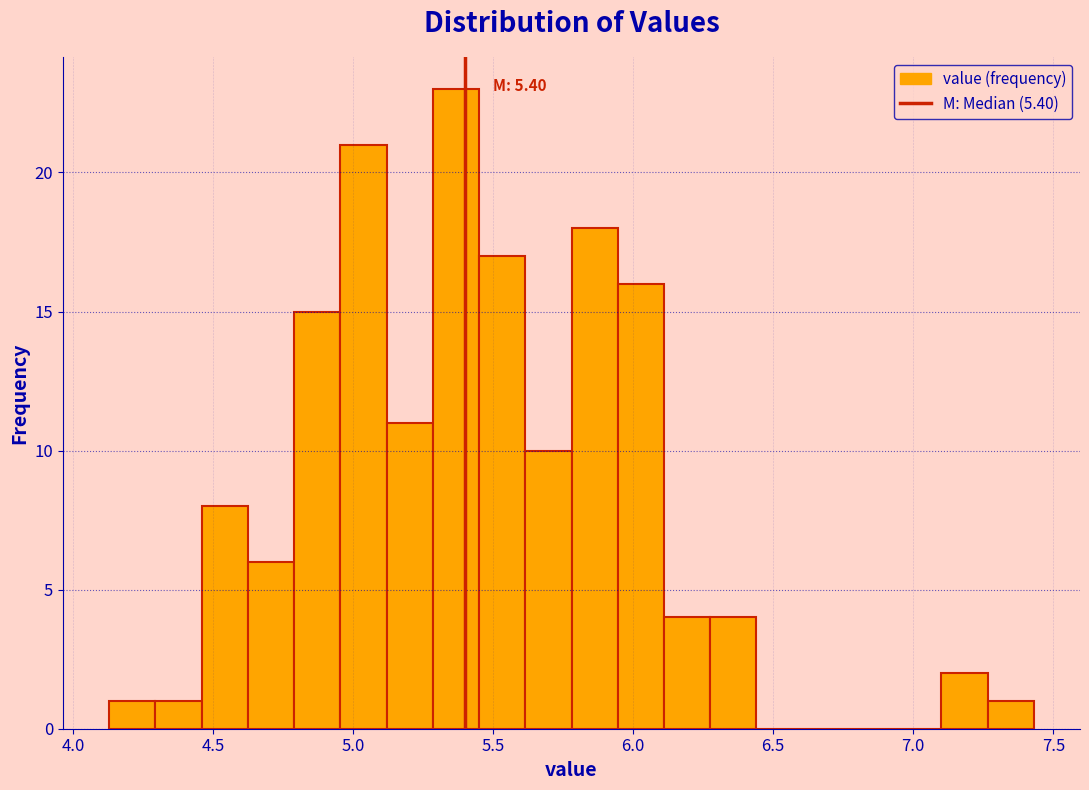

Read against the x-axis, roughly where is the centre of the tallest bar?

5.35